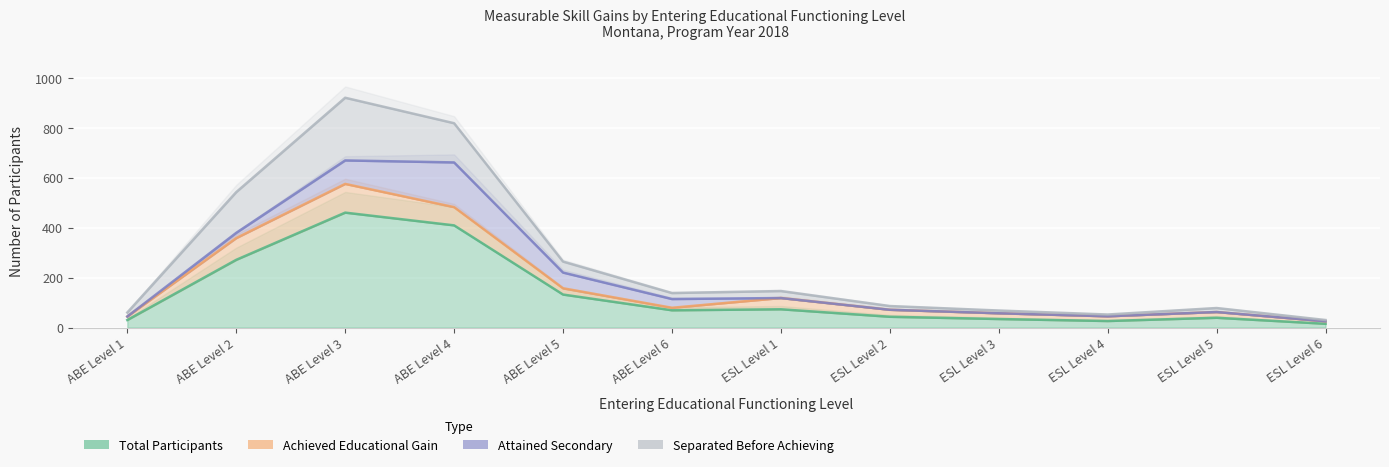

What is the total value across all series at ESL Level 6?

40